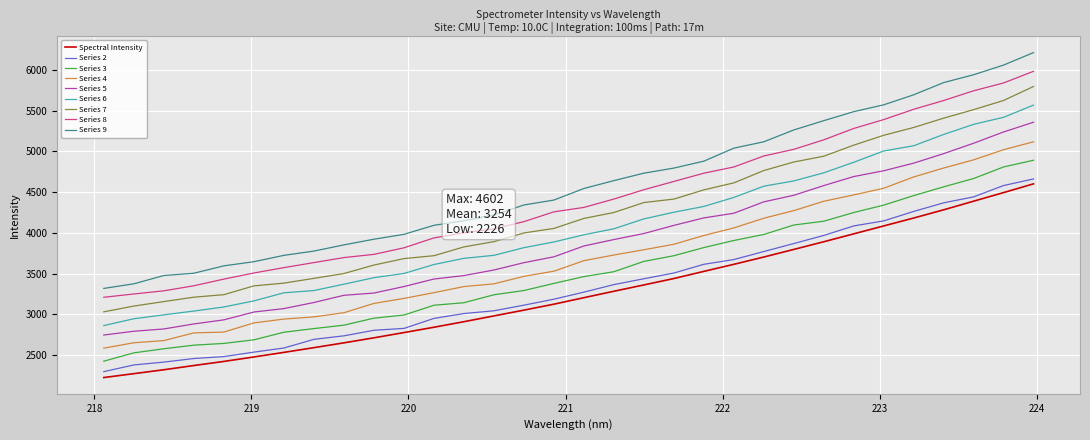

What is the minimum value for Spectral Intensity?

2225.9